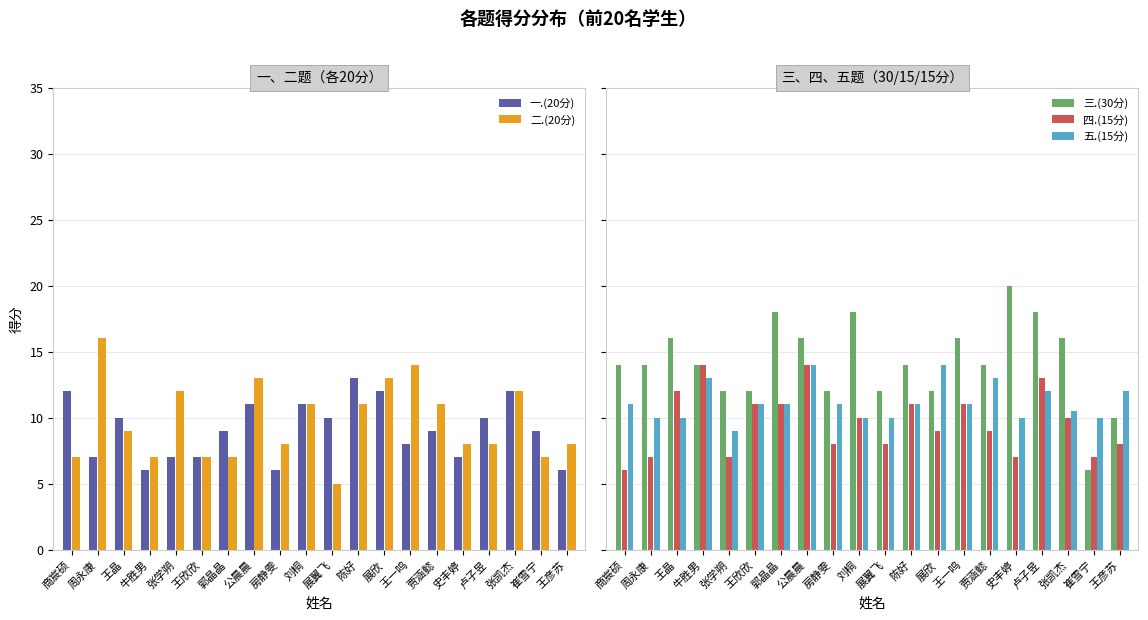

What is the label of the 13th bar from the left?

展欣